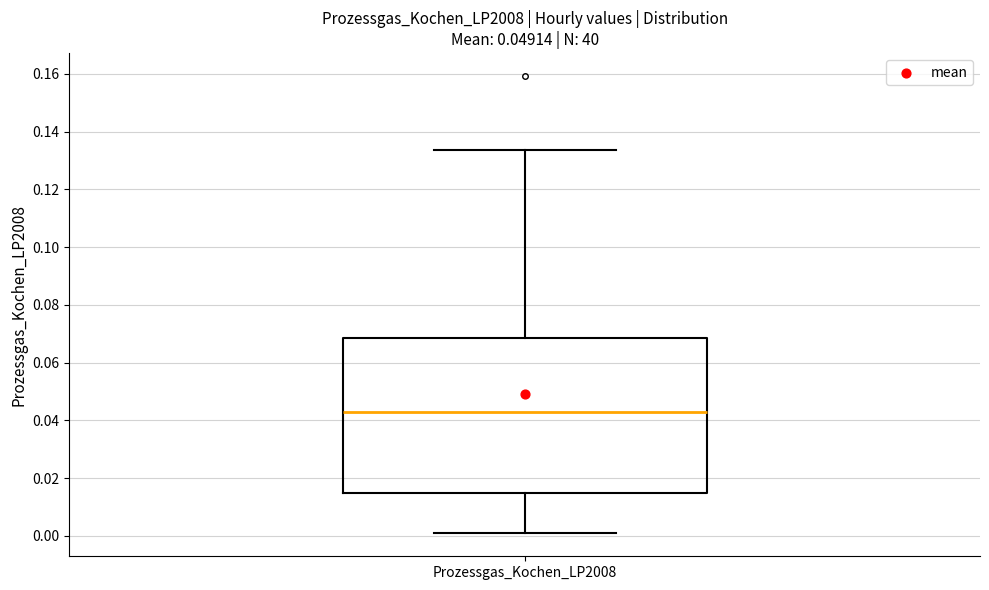

Transcribe this box plot: give where the median line is, the range the box spans, and where the two whiskers end, as read against the y-axis. The values are not printed on the chart, so give them approximately, as read against the axis.

median 0.042, box 0.014 to 0.068, whiskers 0.000 to 0.134